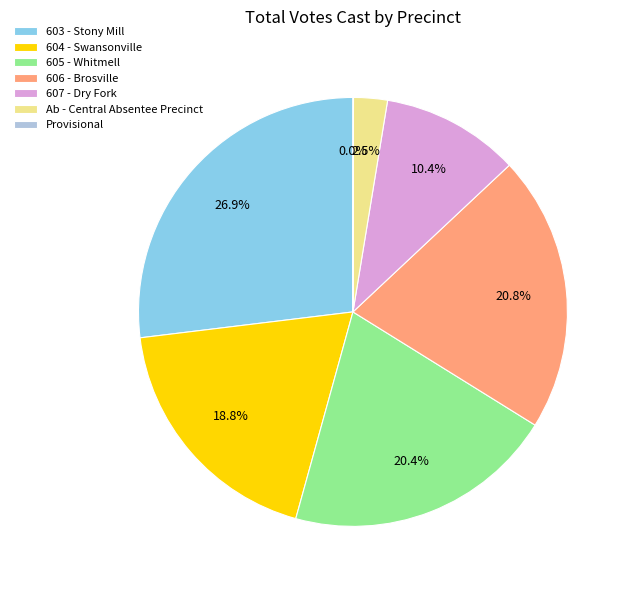

To the nearest percent, what is the difference between the largest and smallest slice percentages?

27%